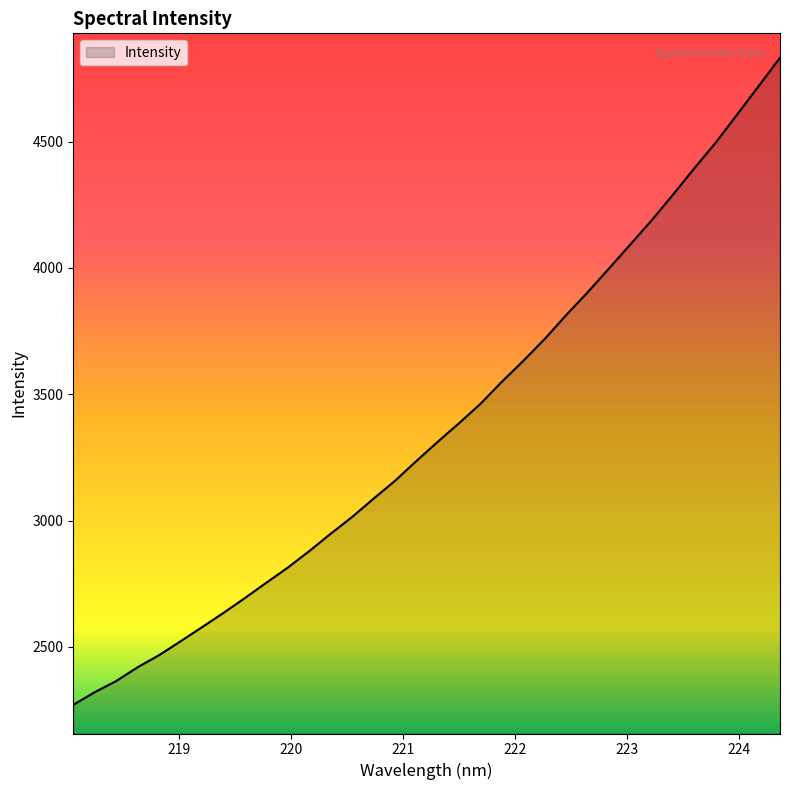

What is the smallest value displayed?

2270.6